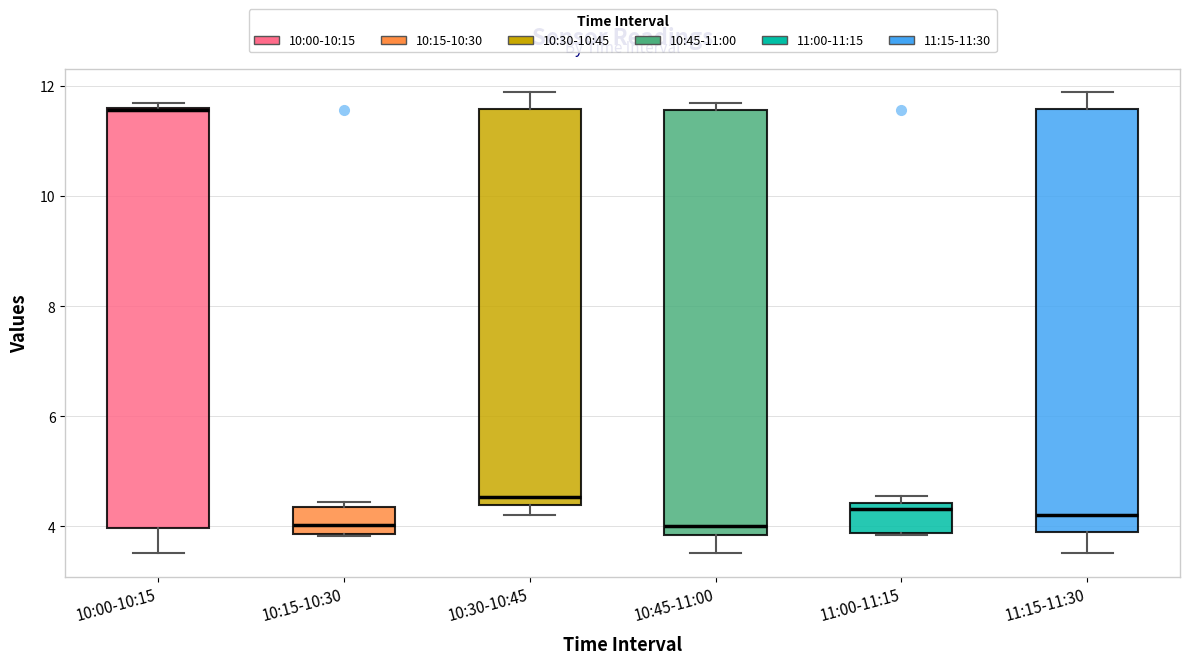

Where is the upper edge of the box for 10:15-10:30 on the y-axis? The values are not printed on the chart, so give them approximately, as read against the axis.

4.4